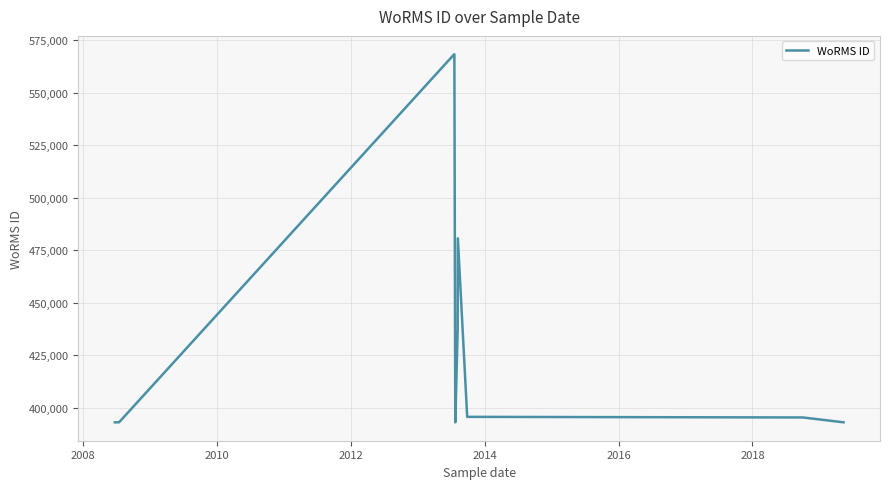

What is the maximum value shown in the chart?

568260.0